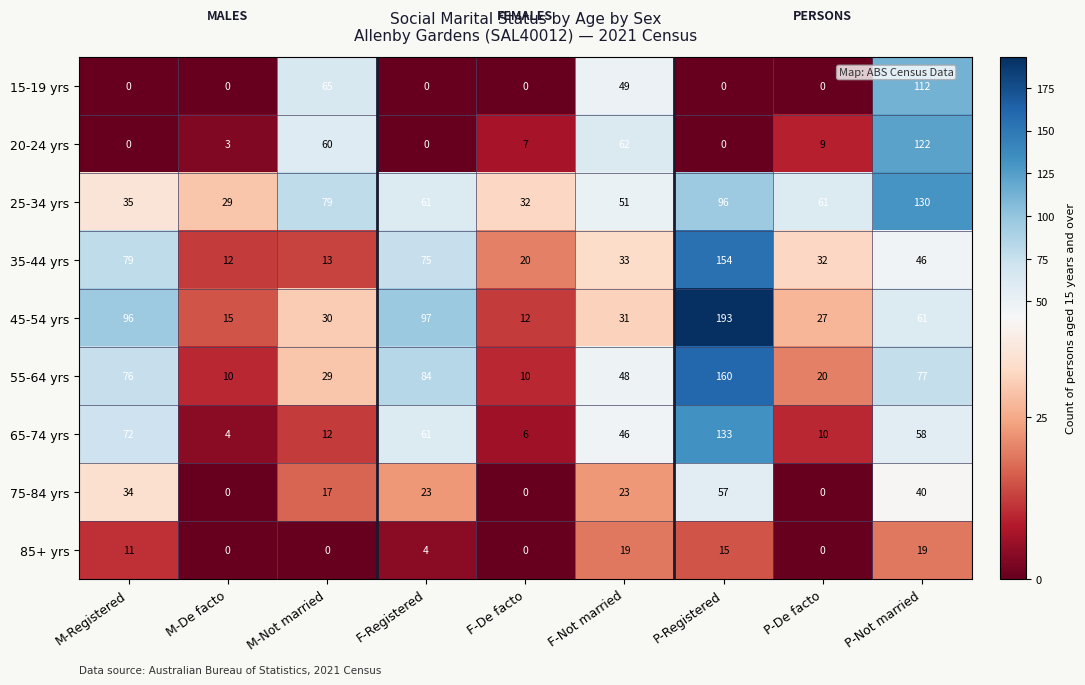

How many categories are shown in the chart?

9